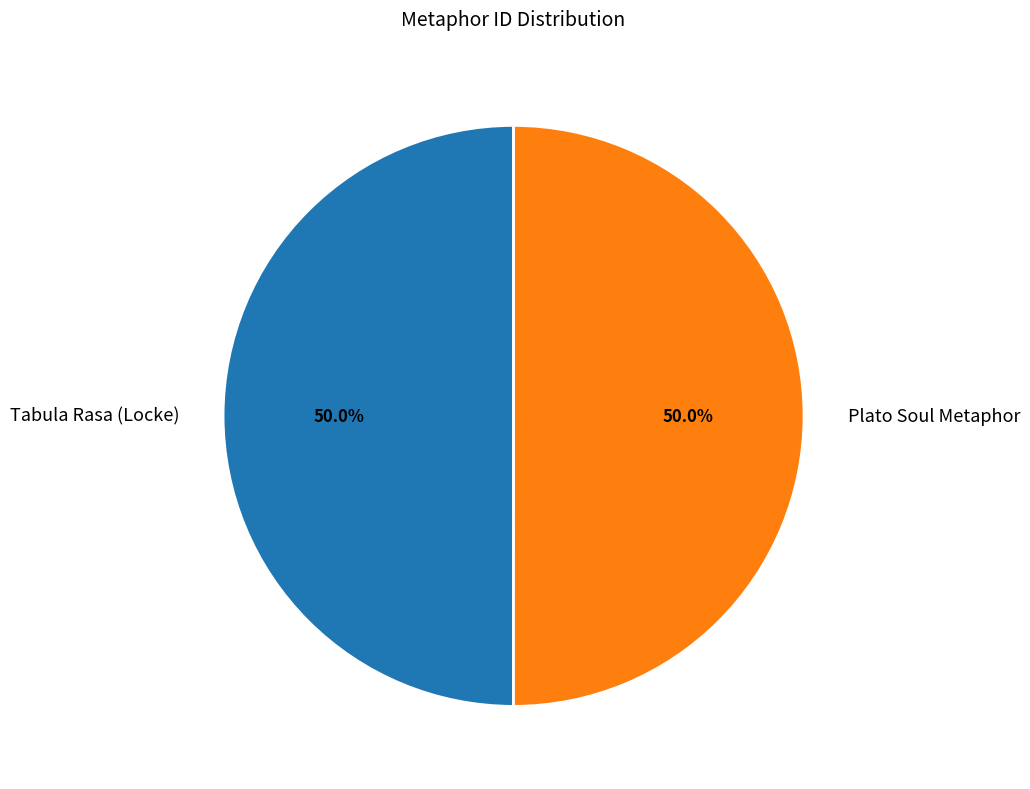

To the nearest percent, what is the combined percentage of Plato Soul Metaphor and Tabula Rasa (Locke)?

100%